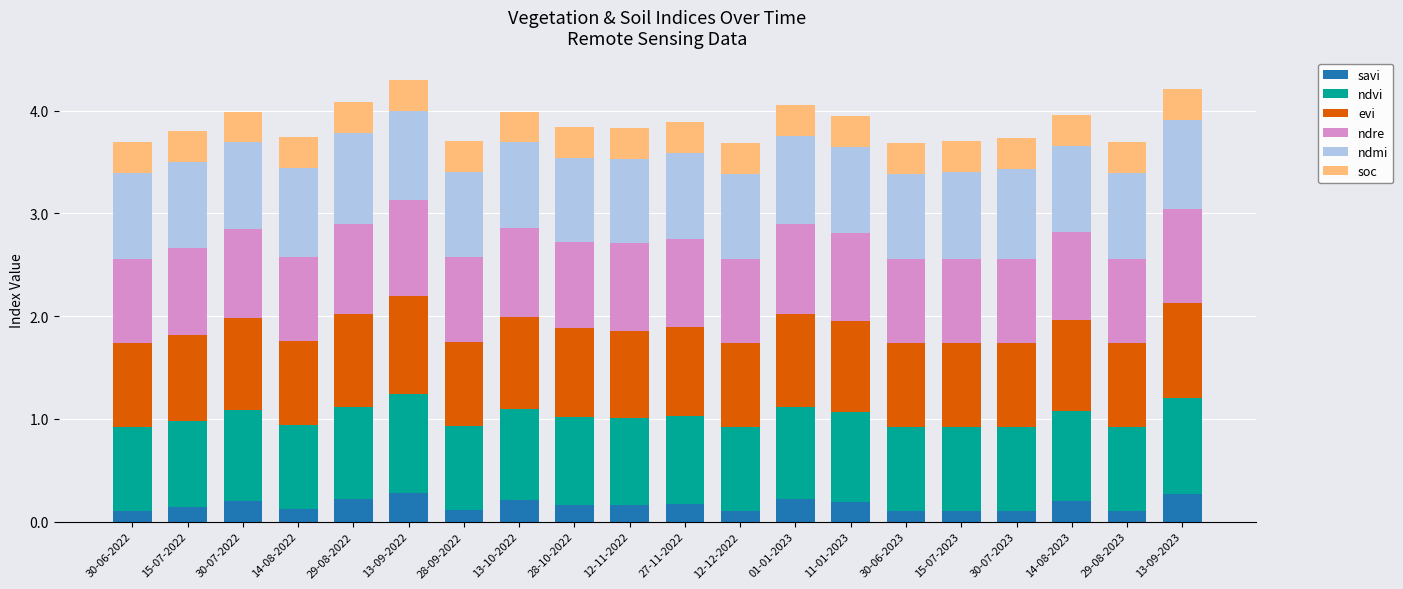

What is the total value across all series at 29-08-2023?

3.7